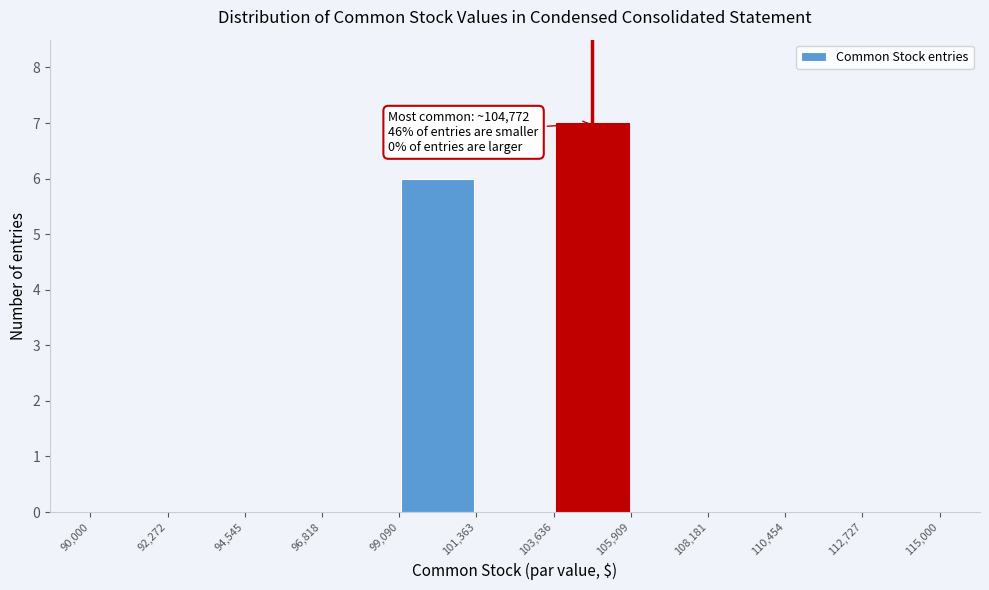

Over which range of the x-axis is the bar tallest?

103,636 to 105,909